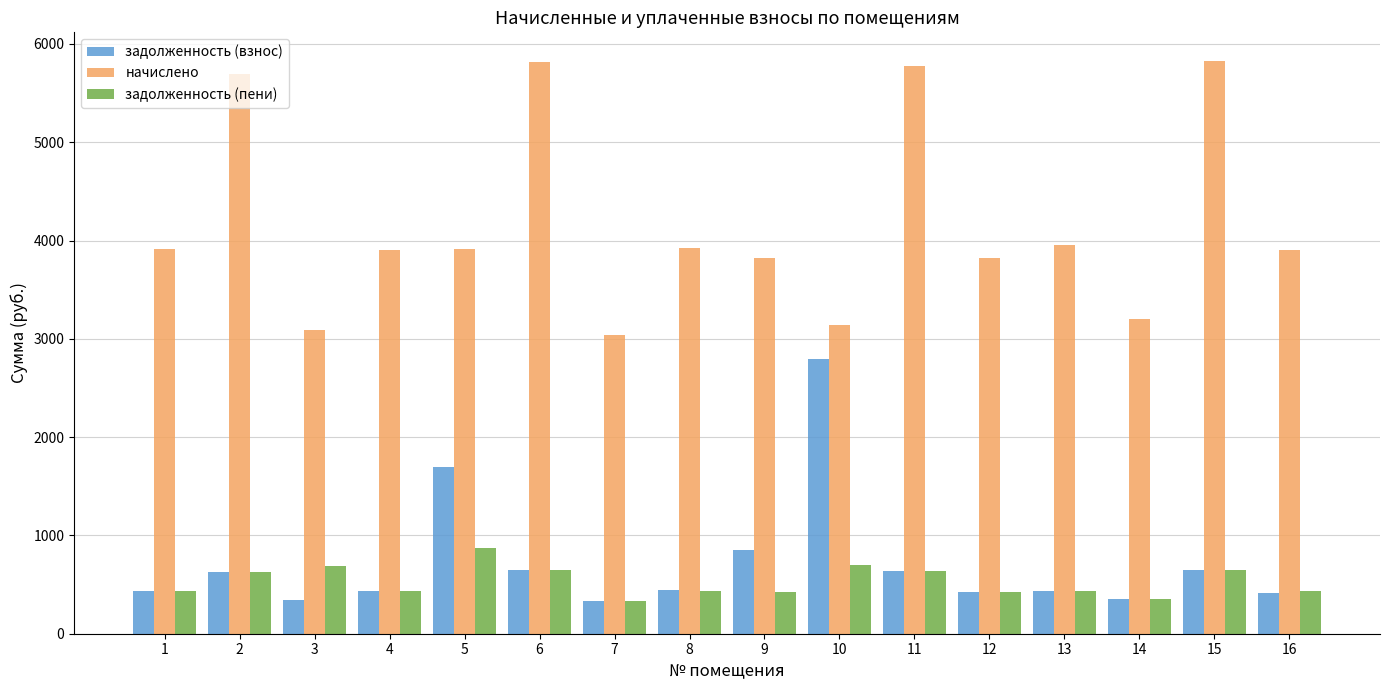

What is the sum of all задолженность (пени) values?

8543.8